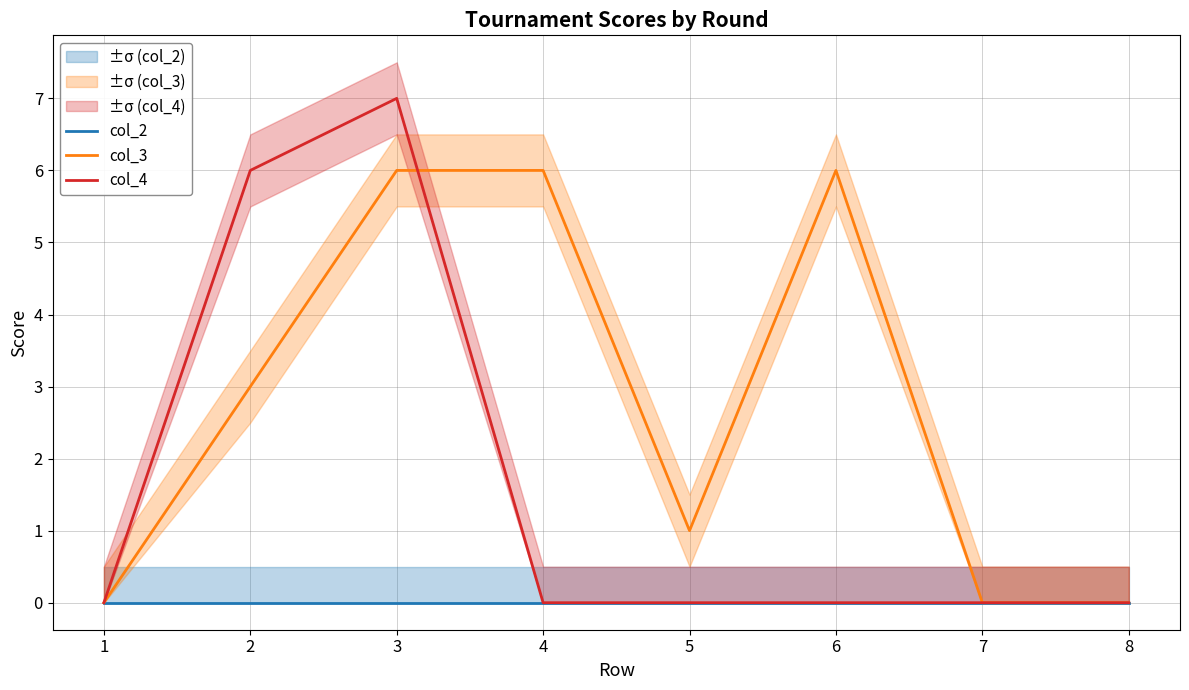

How many intersections are there between col_4 and col_3?

1